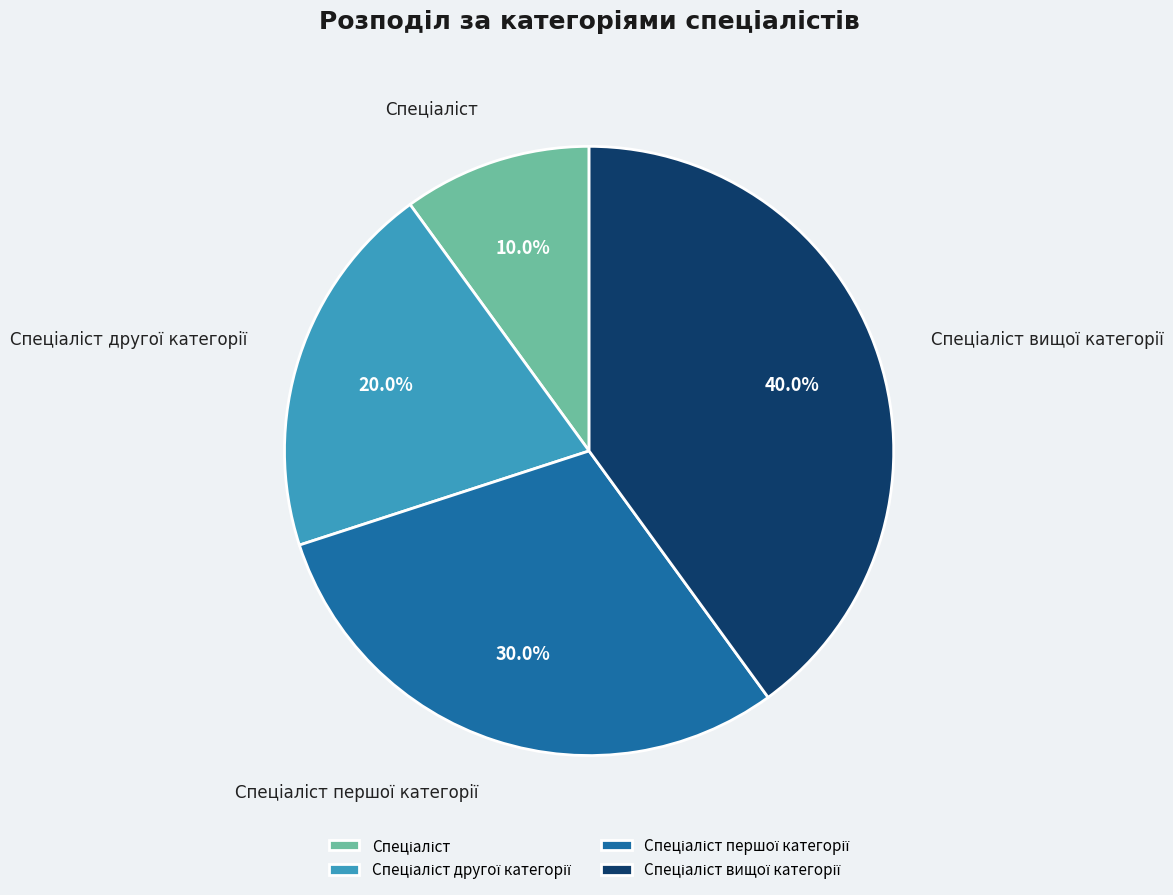

Is there a majority slice in this chart?

No